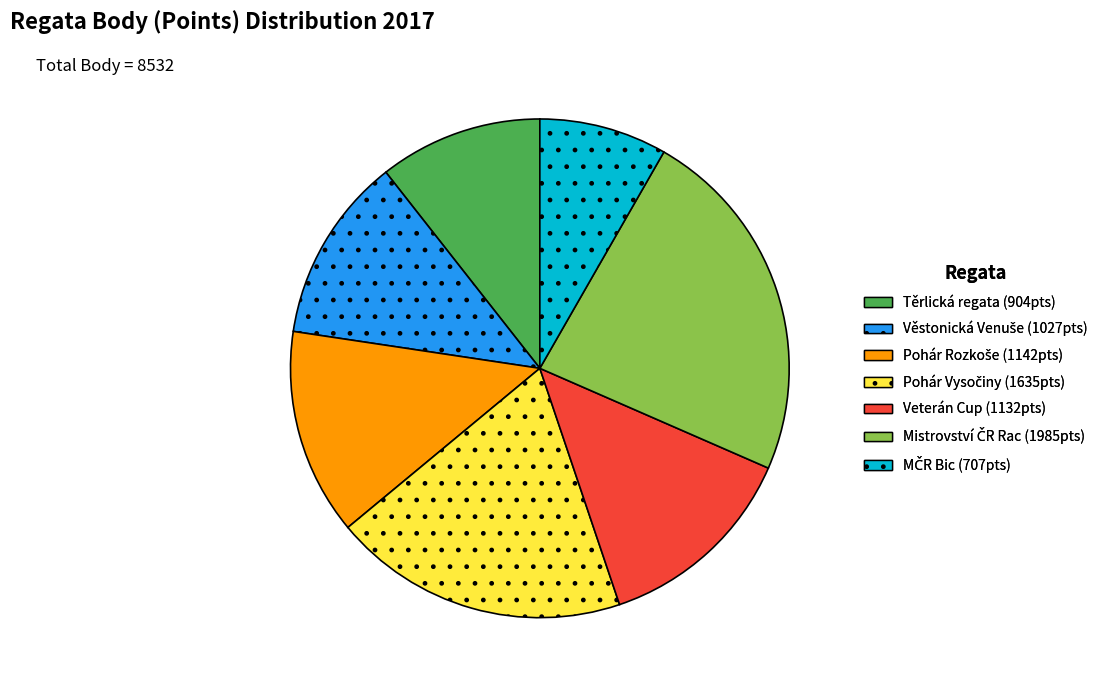

Is there any slice that represents more than half of the pie?

No